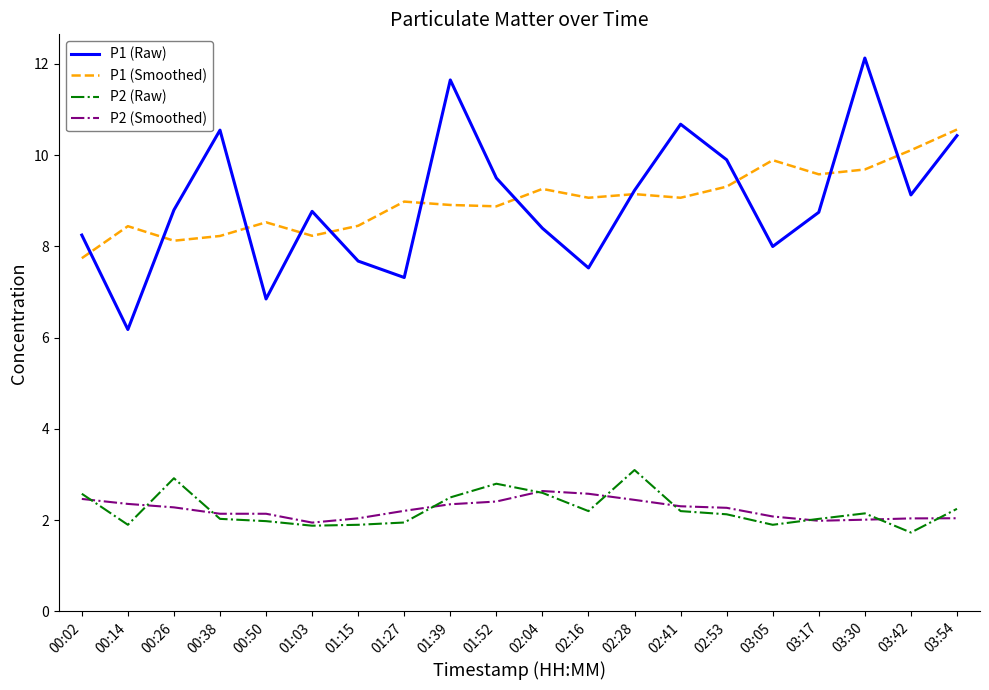

True or false: P2 (Raw) has a value of 3.5 at 03:54.

False